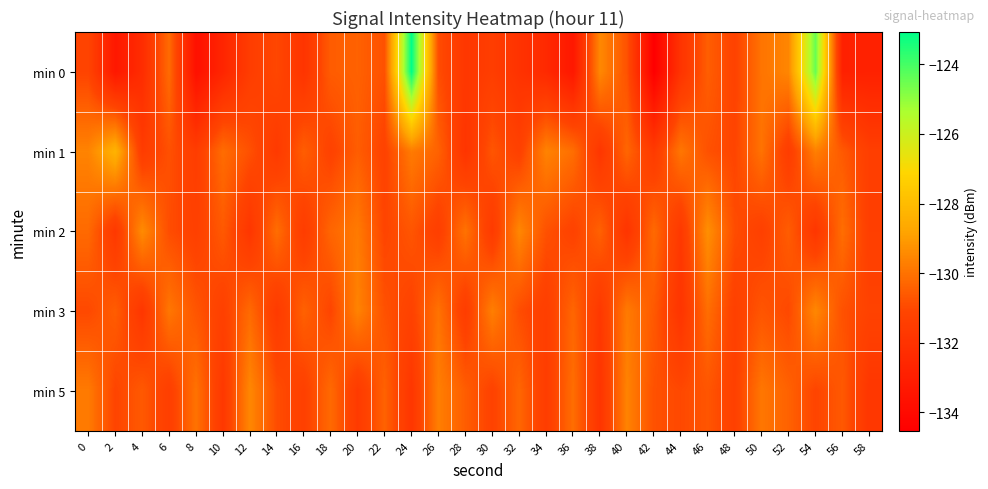

How many categories are shown in the chart?

30